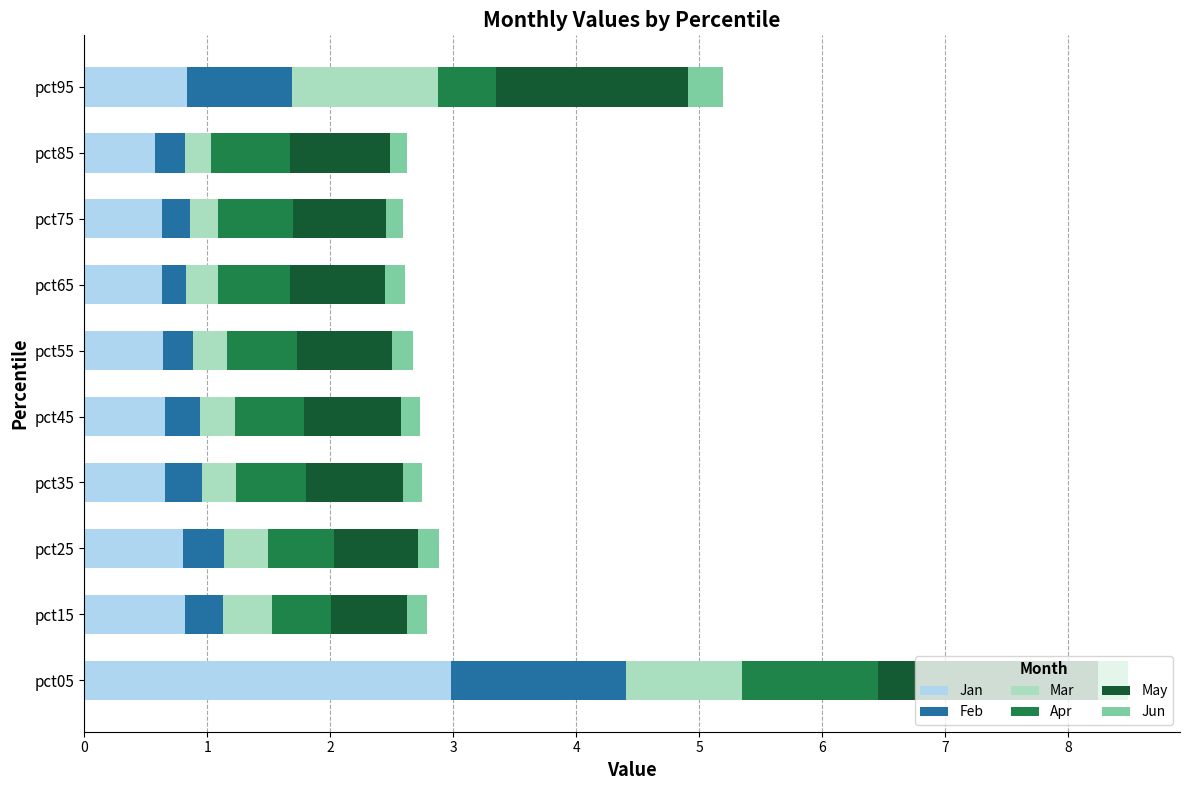

At which category is the sum across all series the highest?

pct05